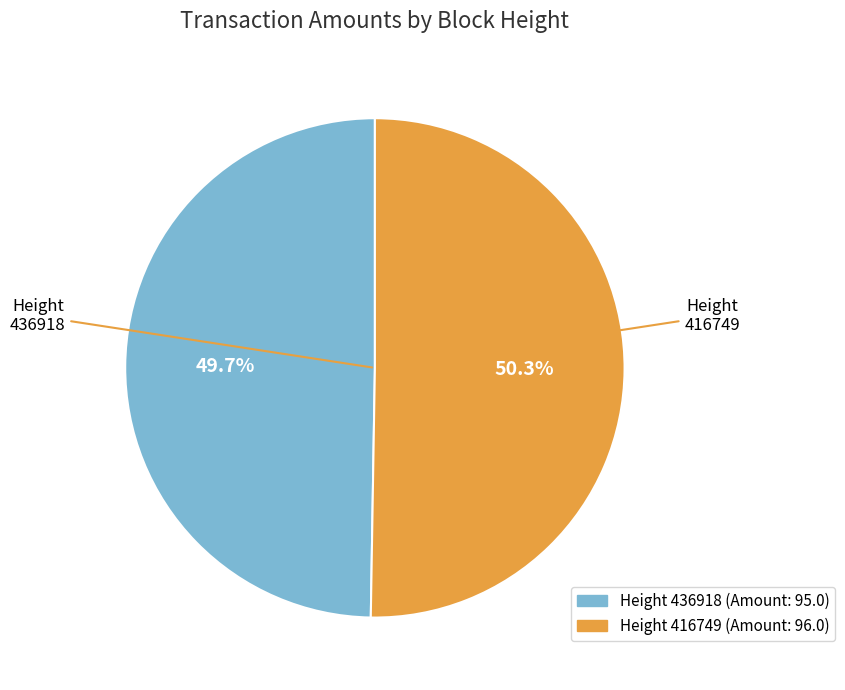

Do Height 416749 and Height 436918 together represent more than half of the pie?

Yes